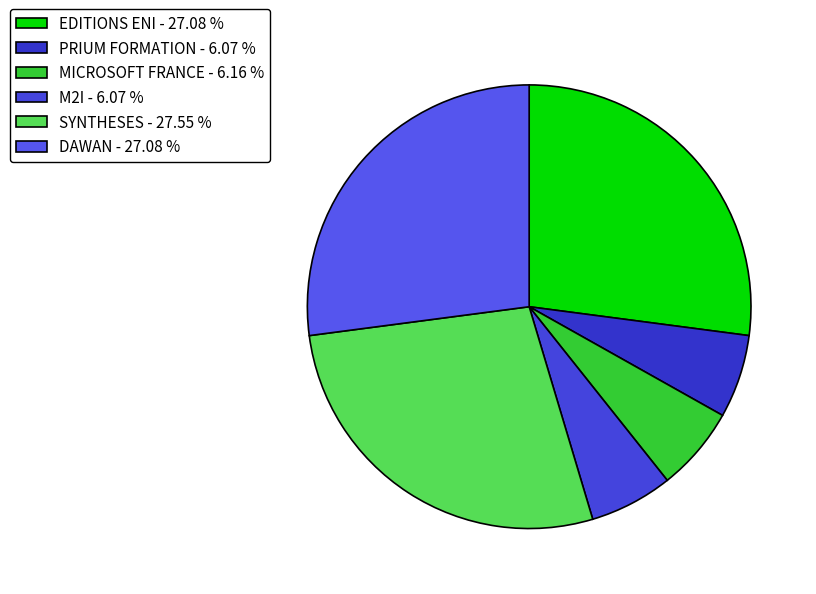

The DAWAN slice represents 27% of the pie. True or false?

True